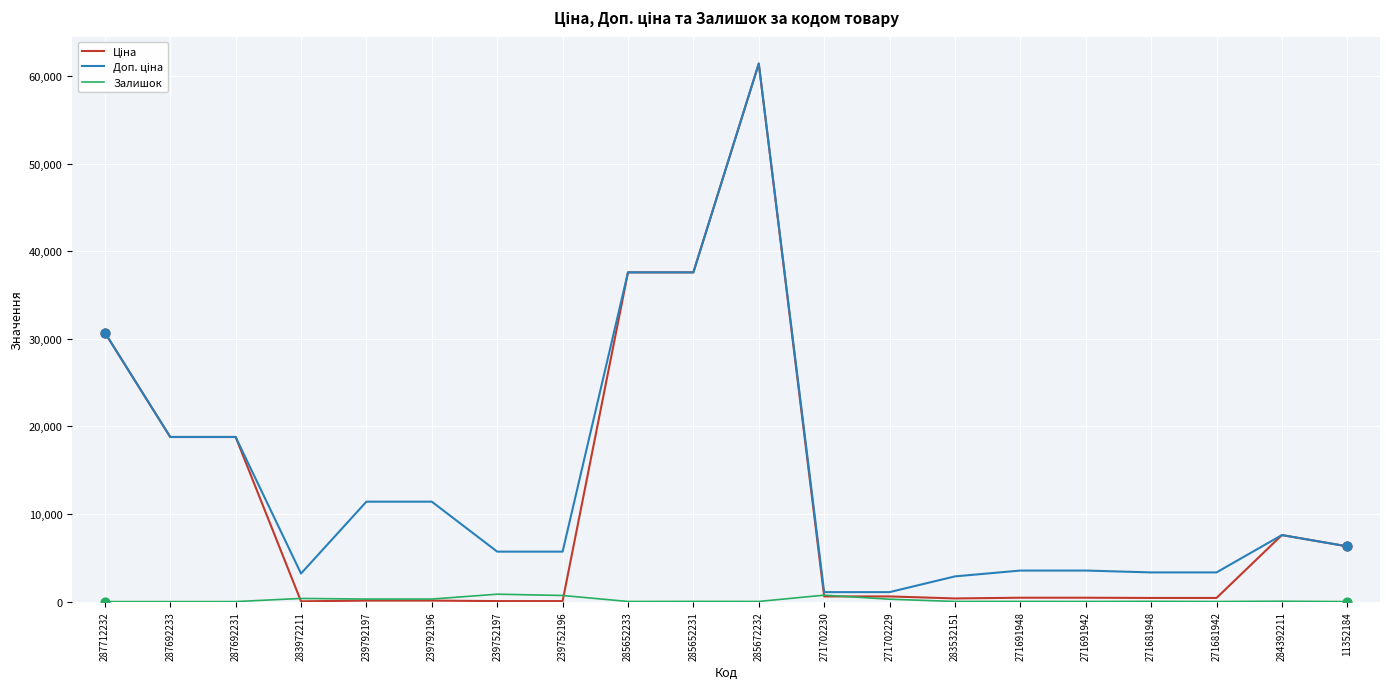

Which category has the highest value across all series?

285672232